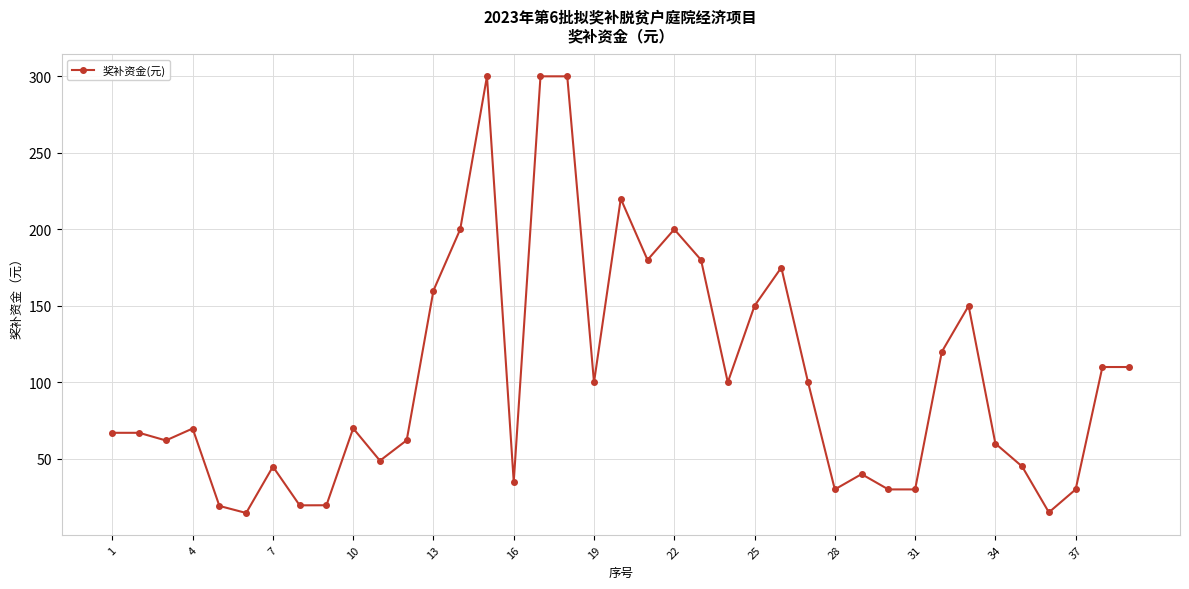

What is the difference between the maximum and second lowest values?

285.0